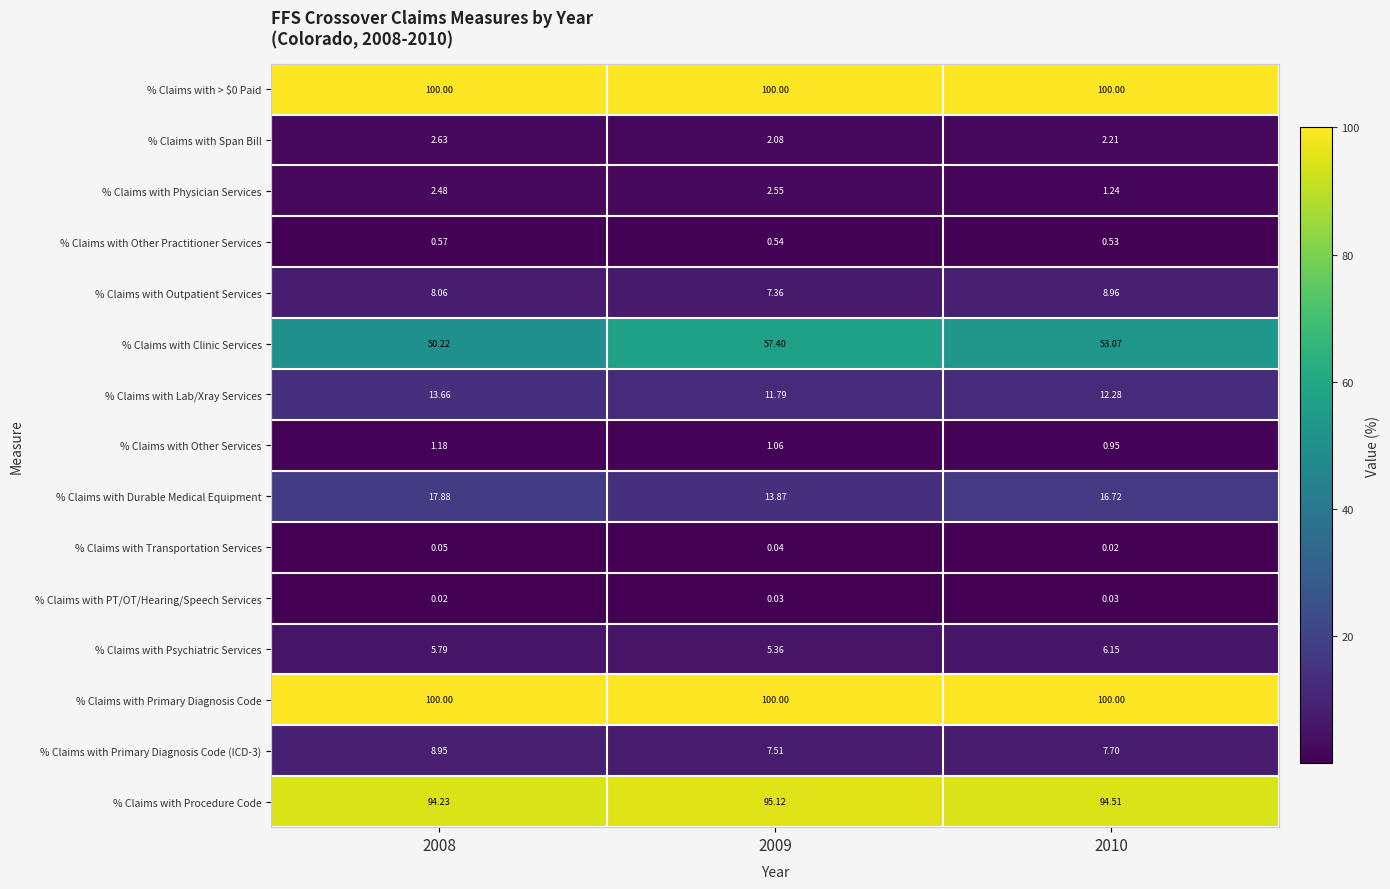

Which series has the widest spread of values?

% Claims with Clinic Services